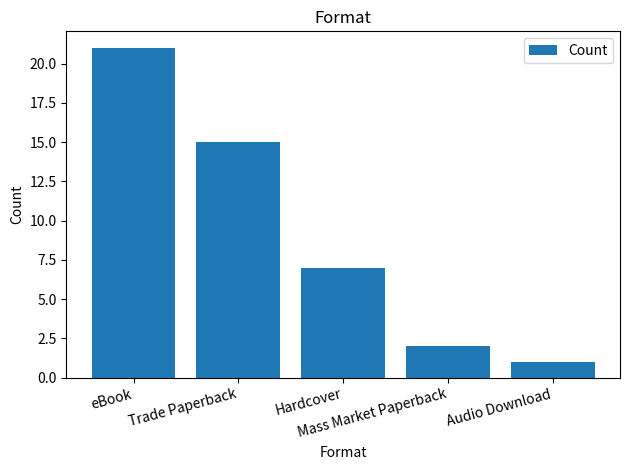

Between Hardcover and eBook, which is larger?

eBook